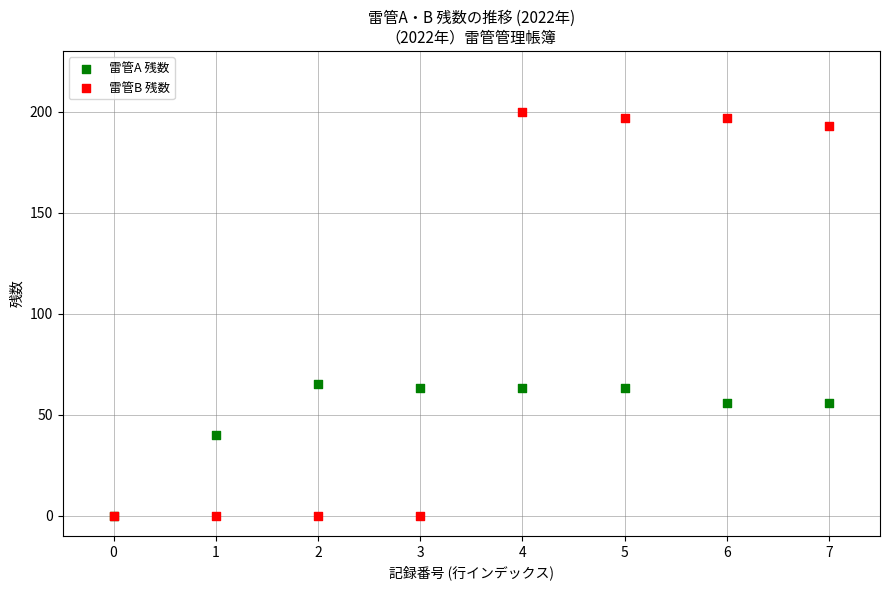

Which series reaches the maximum Y coordinate?

雷管B 残数